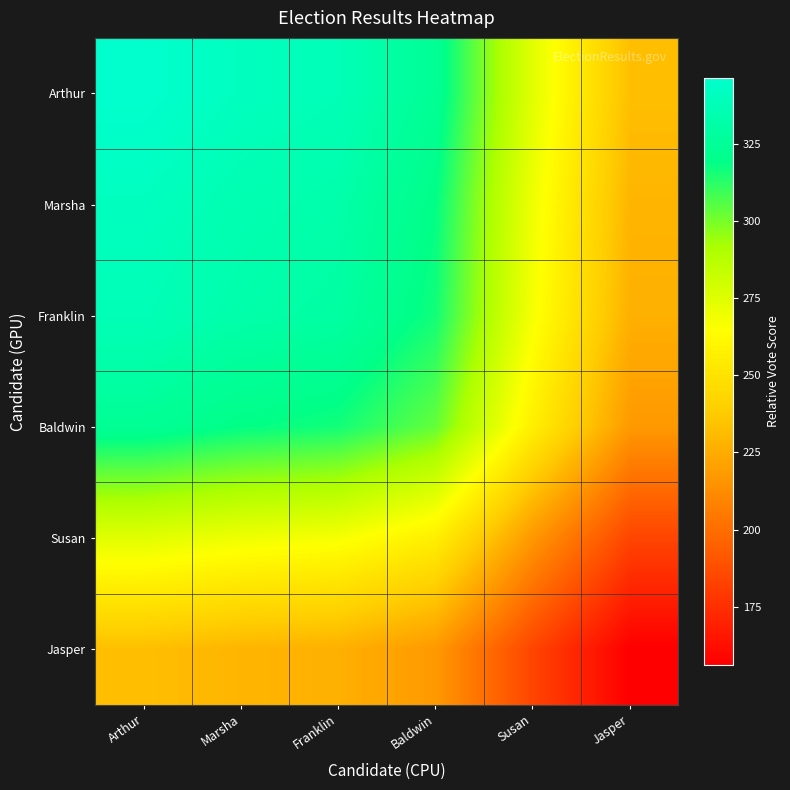

Reading left to right, list all the values displayed in this chart.

Arthur: Arthur=346.4	Marsha=340.8	Franklin=337.9	Baldwin=324.0	Susan=274.2	Jasper=232.6
Marsha: Arthur=340.8	Marsha=335.3	Franklin=332.4	Baldwin=318.8	Susan=269.8	Jasper=228.8
Franklin: Arthur=337.9	Marsha=332.4	Franklin=329.5	Baldwin=316.0	Susan=267.4	Jasper=226.8
Baldwin: Arthur=324.0	Marsha=318.8	Franklin=316.0	Baldwin=303.1	Susan=256.5	Jasper=217.5
Susan: Arthur=274.2	Marsha=269.8	Franklin=267.4	Baldwin=256.5	Susan=217.0	Jasper=184.1
Jasper: Arthur=232.6	Marsha=228.8	Franklin=226.8	Baldwin=217.5	Susan=184.1	Jasper=156.1